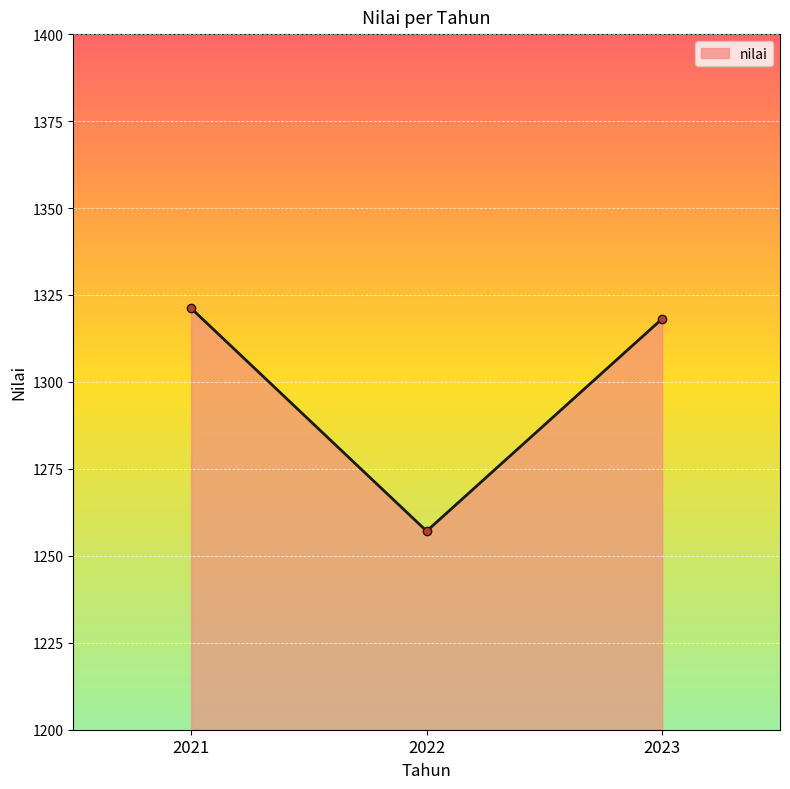

Reading left to right, transcribe all the data shown in this chart.

2021=1321.2	2022=1257.1	2023=1318.2